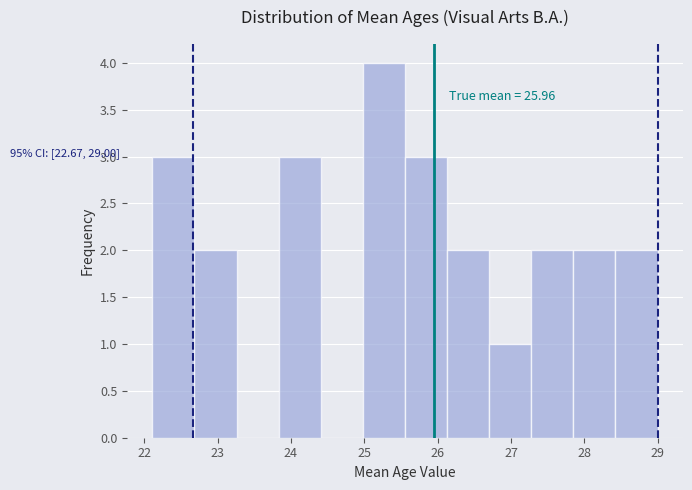

Over which range of the x-axis is the bar tallest?

25.0 to 25.6